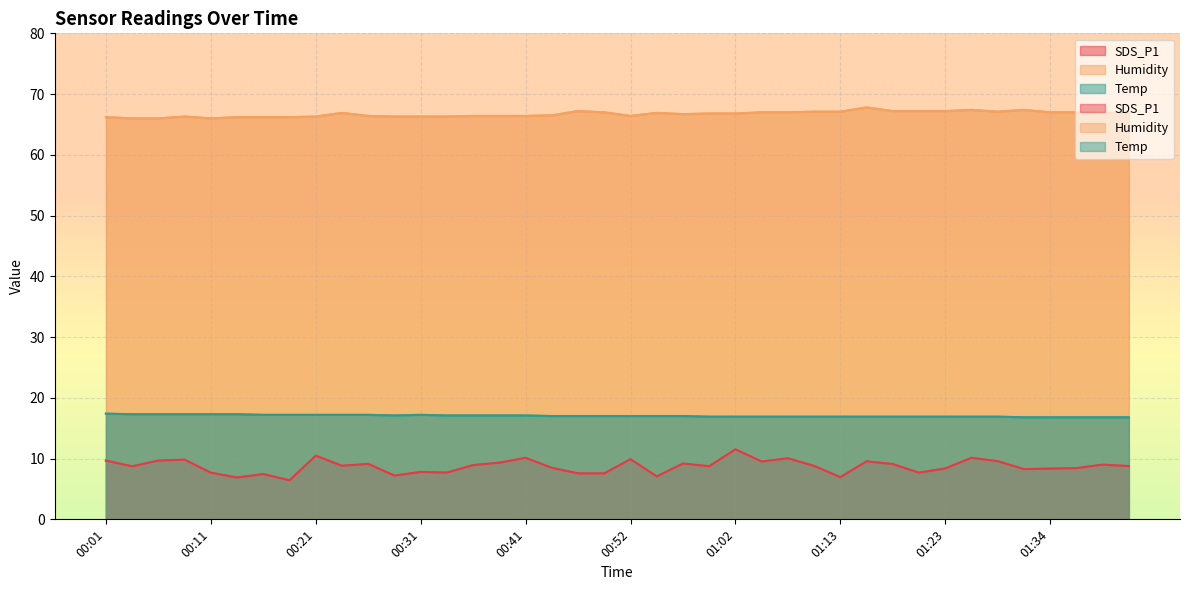

What is the value of the Humidity point at the 5th from the left?

66.0